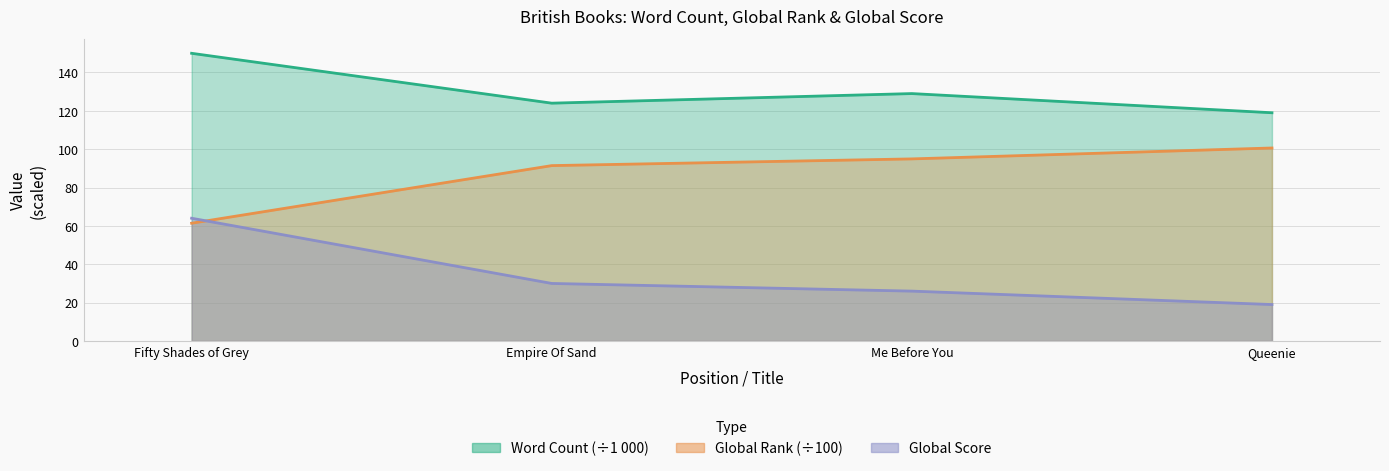

What is the difference between the highest and lowest values at Fifty Shades of Grey?

88.6